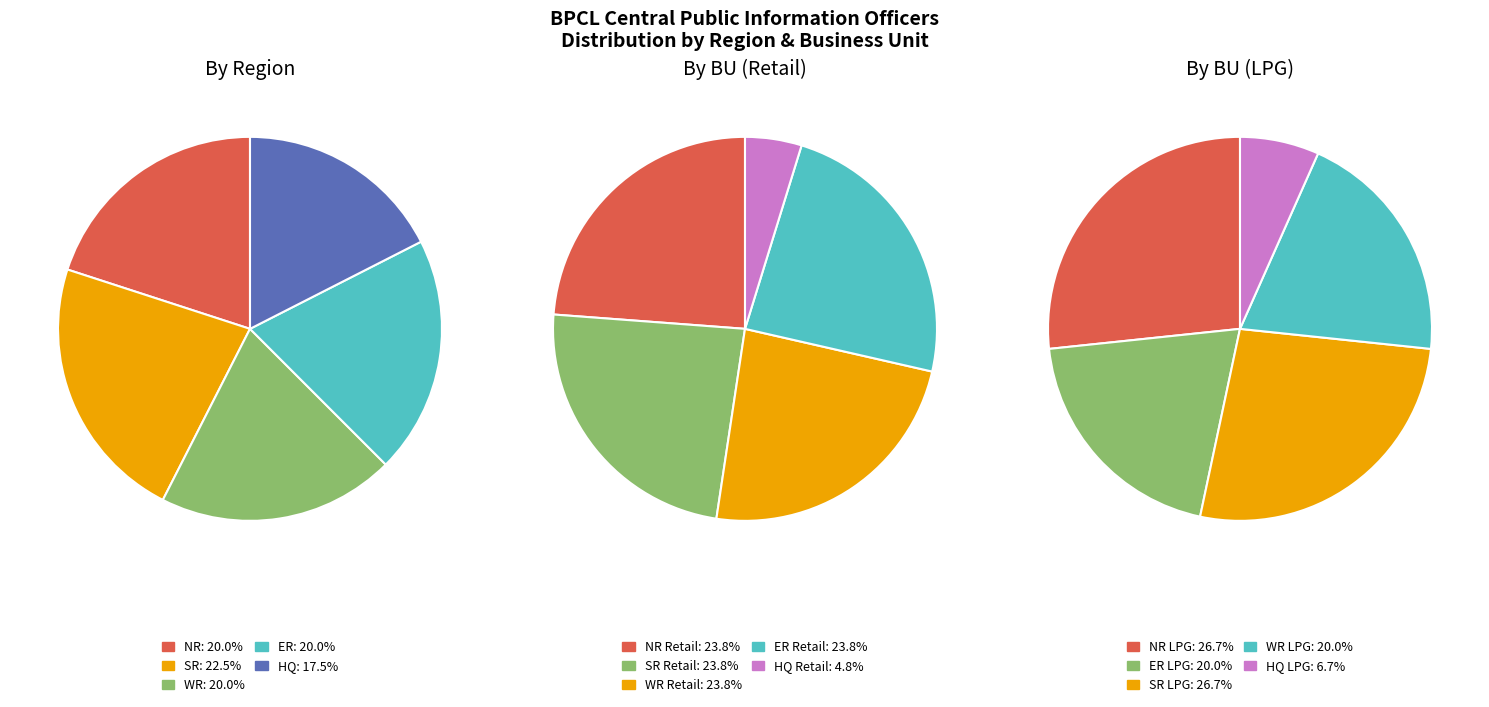

To the nearest percent, what is the combined percentage of WR and NR?

40%